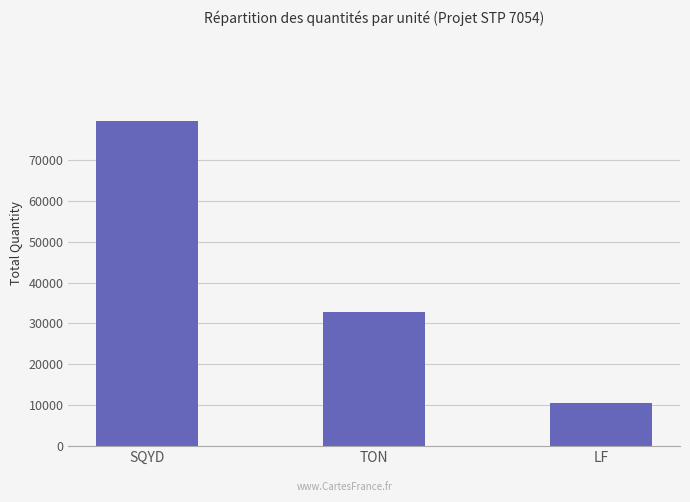

Reading left to right, extract all data points from this chart.

79617	32860	10648